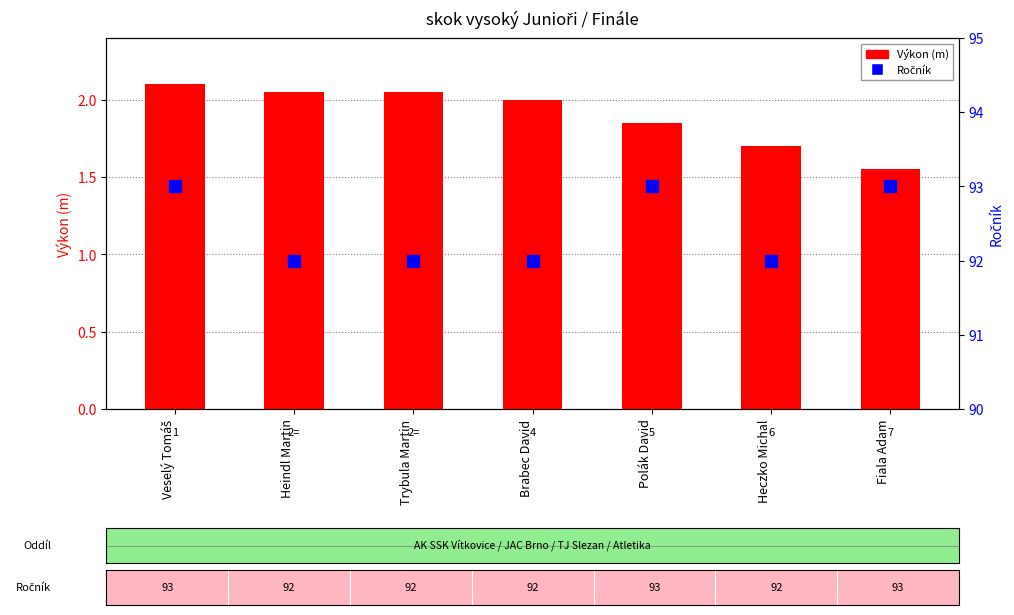

What is the sum of all Výkon (m) values?

13.3